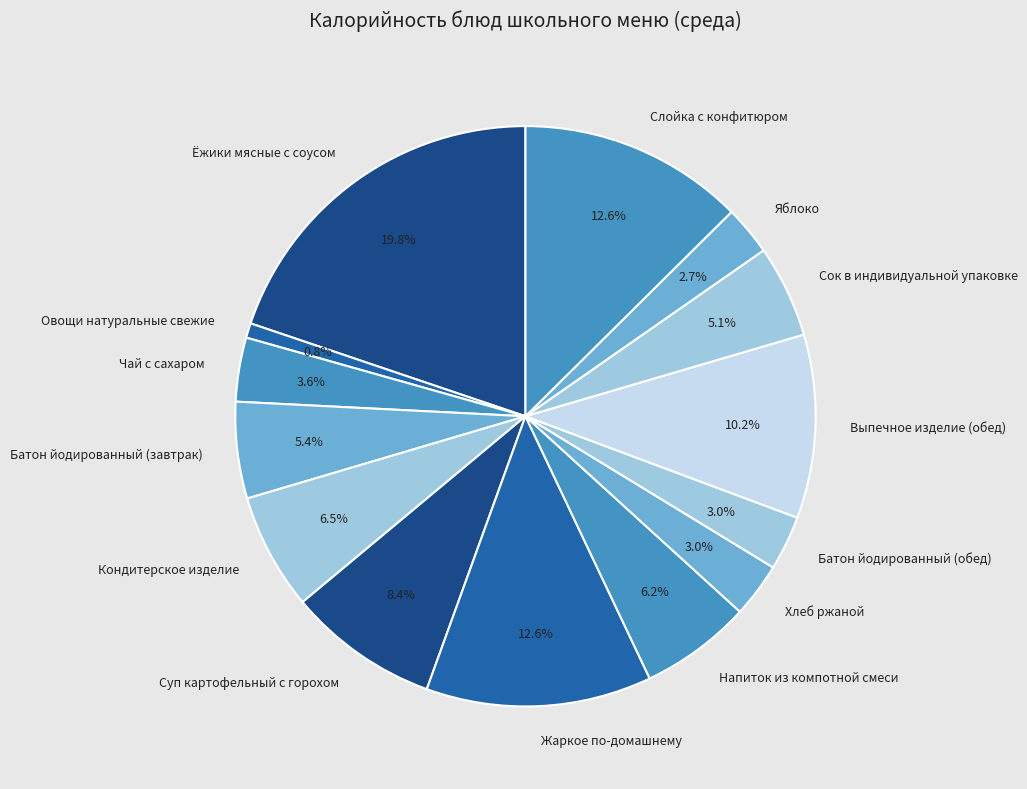

Which slice is the largest?

Ёжики мясные с соусом